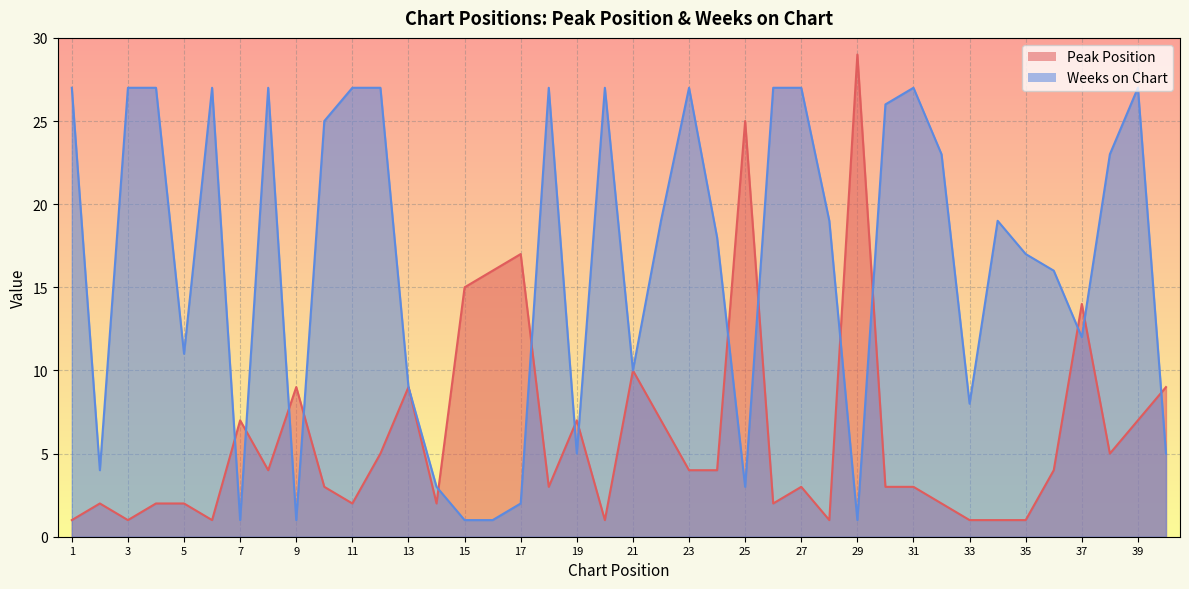

Which series has the widest spread of values?

Peak Position